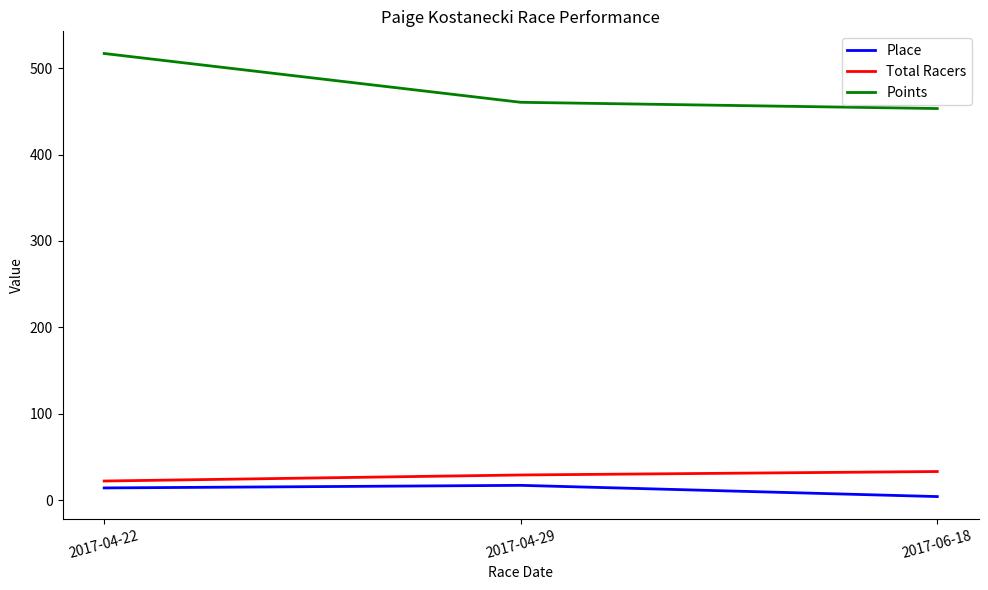

What is the sum of all Total Racers values?

84.0